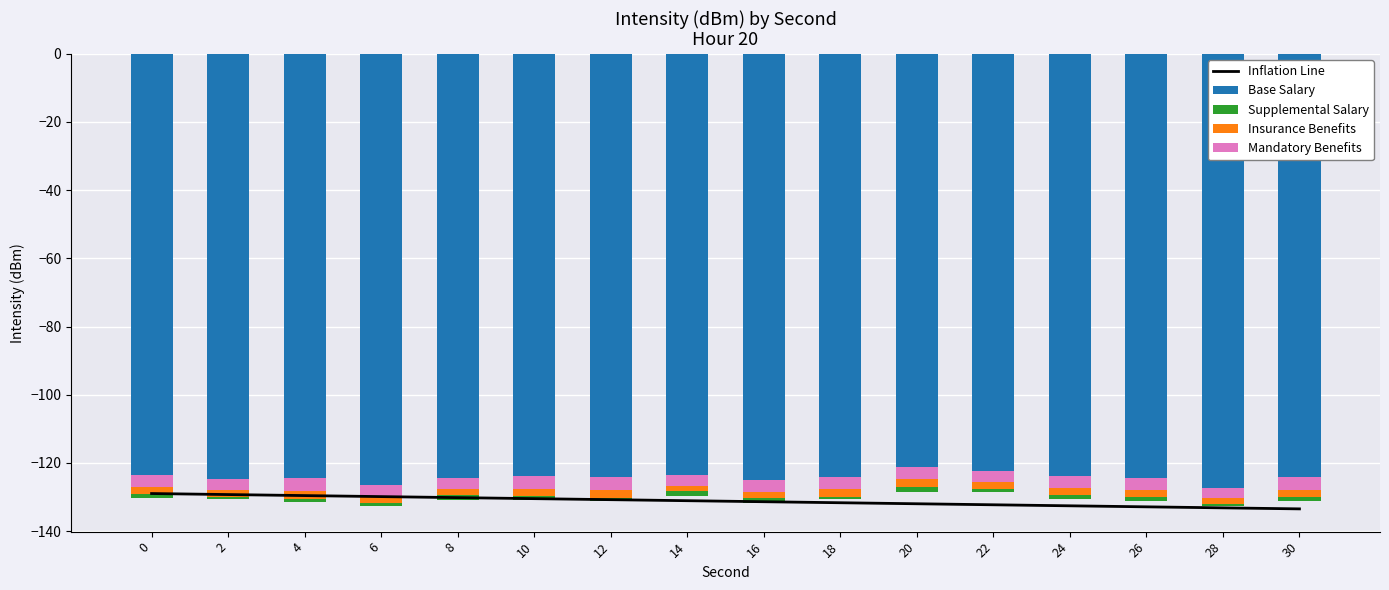

How many distinct data groups are displayed?

5